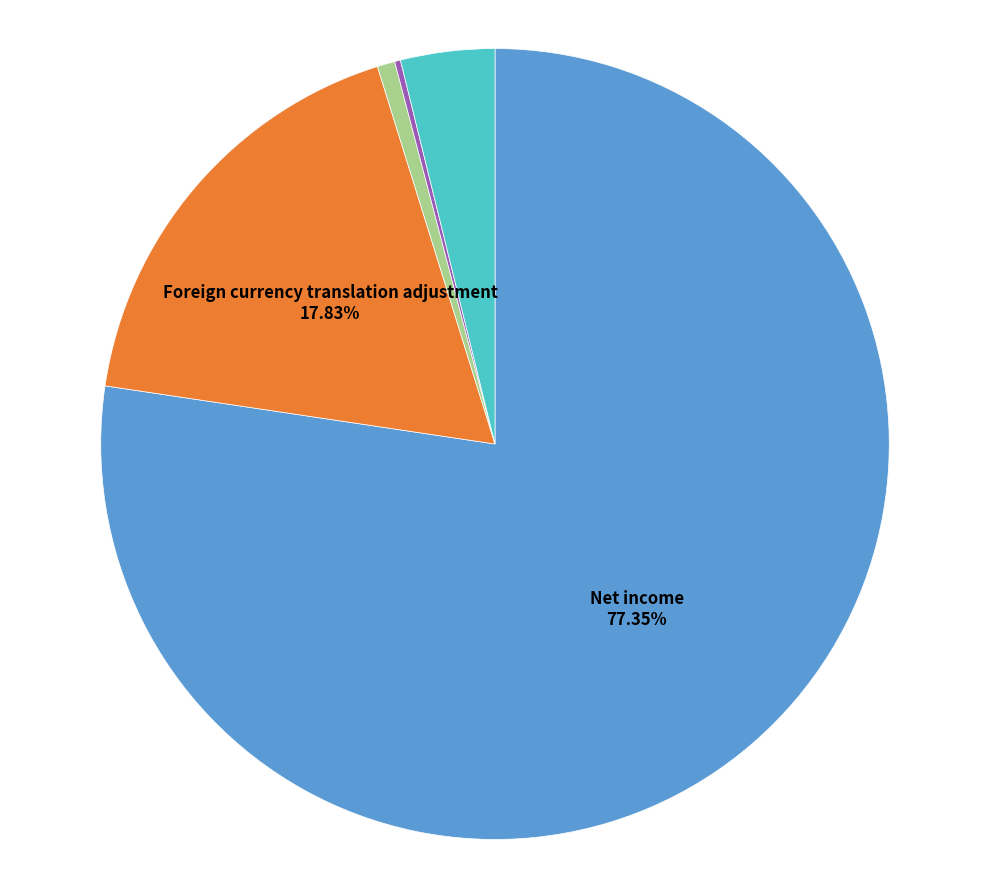

True or false: Net gain on pension and other postretirement accounts for 14% of the total.

False